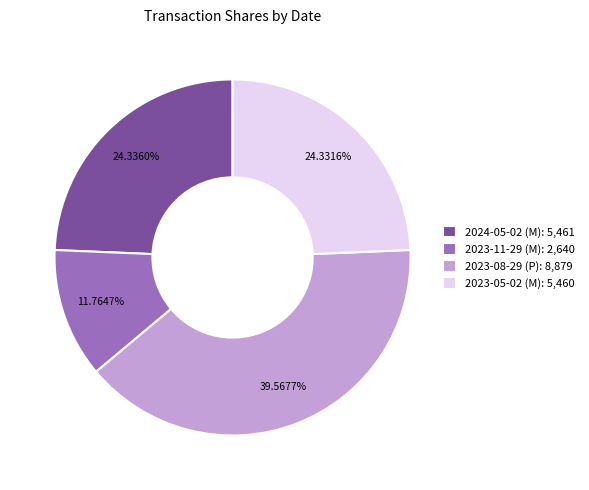

Count the number of slices in the pie.

4